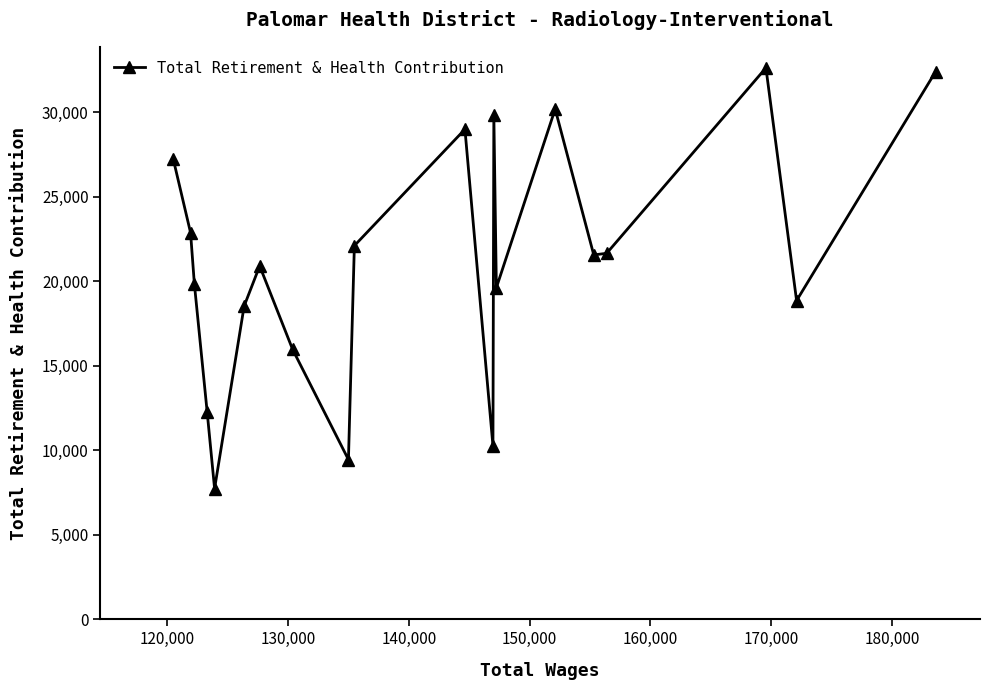

What is the maximum value shown in the chart?

32612